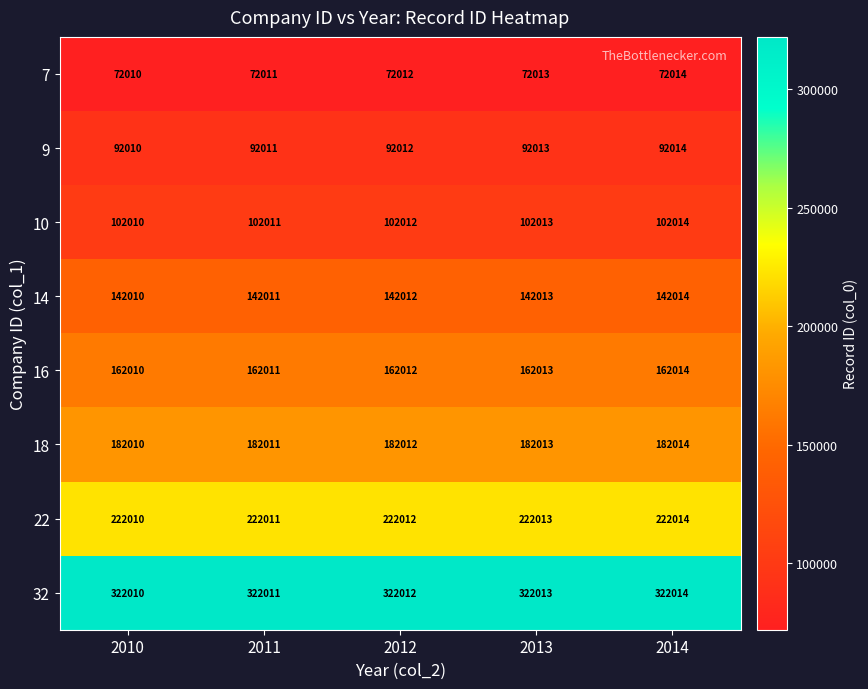

Where is 14 nearest to the value 142012?

2012